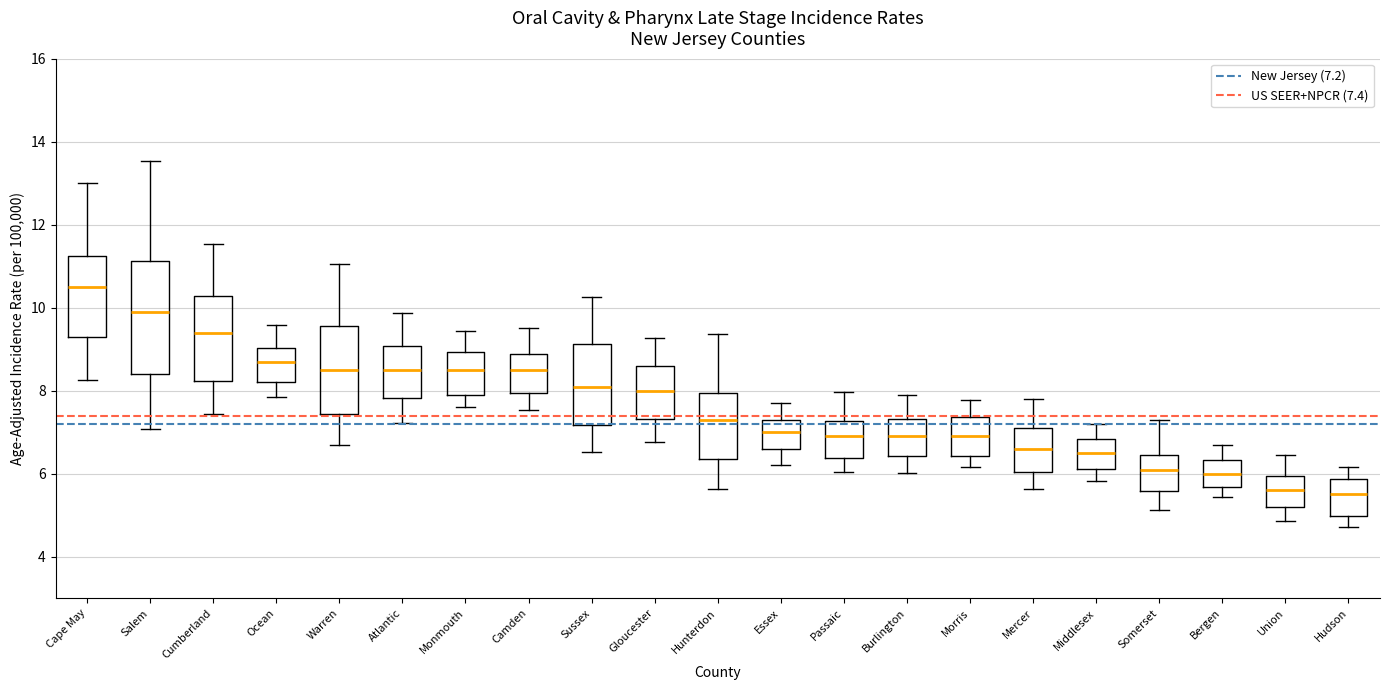

Reading left to right, transcribe this box plot: for each box, give where its median line is, the range the box spans, and where its two whiskers end, as read against the y-axis. The values are not printed on the chart, so give them approximately, as read against the axis.

Cape May: median 10.6, box 9.2 to 11.2, whiskers 8.2 to 13.0
Salem: median 10.0, box 8.4 to 11.2, whiskers 7.0 to 13.6
Cumberland: median 9.4, box 8.2 to 10.2, whiskers 7.4 to 11.6
Ocean: median 8.8, box 8.2 to 9.0, whiskers 7.8 to 9.6
Warren: median 8.6, box 7.4 to 9.6, whiskers 6.6 to 11.0
Atlantic: median 8.6, box 7.8 to 9.0, whiskers 7.2 to 9.8
Monmouth: median 8.6, box 8.0 to 9.0, whiskers 7.6 to 9.4
Camden: median 8.6, box 8.0 to 8.8, whiskers 7.6 to 9.6
Sussex: median 8.2, box 7.2 to 9.2, whiskers 6.6 to 10.2
Gloucester: median 8.0, box 7.4 to 8.6, whiskers 6.8 to 9.2
Hunterdon: median 7.4, box 6.4 to 8.0, whiskers 5.6 to 9.4
Essex: median 7.0, box 6.6 to 7.2, whiskers 6.2 to 7.8
Passaic: median 7.0, box 6.4 to 7.2, whiskers 6.0 to 8.0
Burlington: median 7.0, box 6.4 to 7.4, whiskers 6.0 to 7.8
Morris: median 7.0, box 6.4 to 7.4, whiskers 6.2 to 7.8
Mercer: median 6.6, box 6.0 to 7.0, whiskers 5.6 to 7.8
Middlesex: median 6.6, box 6.2 to 6.8, whiskers 5.8 to 7.2
Somerset: median 6.2, box 5.6 to 6.4, whiskers 5.2 to 7.2
Bergen: median 6.0, box 5.6 to 6.4, whiskers 5.4 to 6.6
Union: median 5.6, box 5.2 to 6.0, whiskers 4.8 to 6.4
Hudson: median 5.6, box 5.0 to 5.8, whiskers 4.8 to 6.2